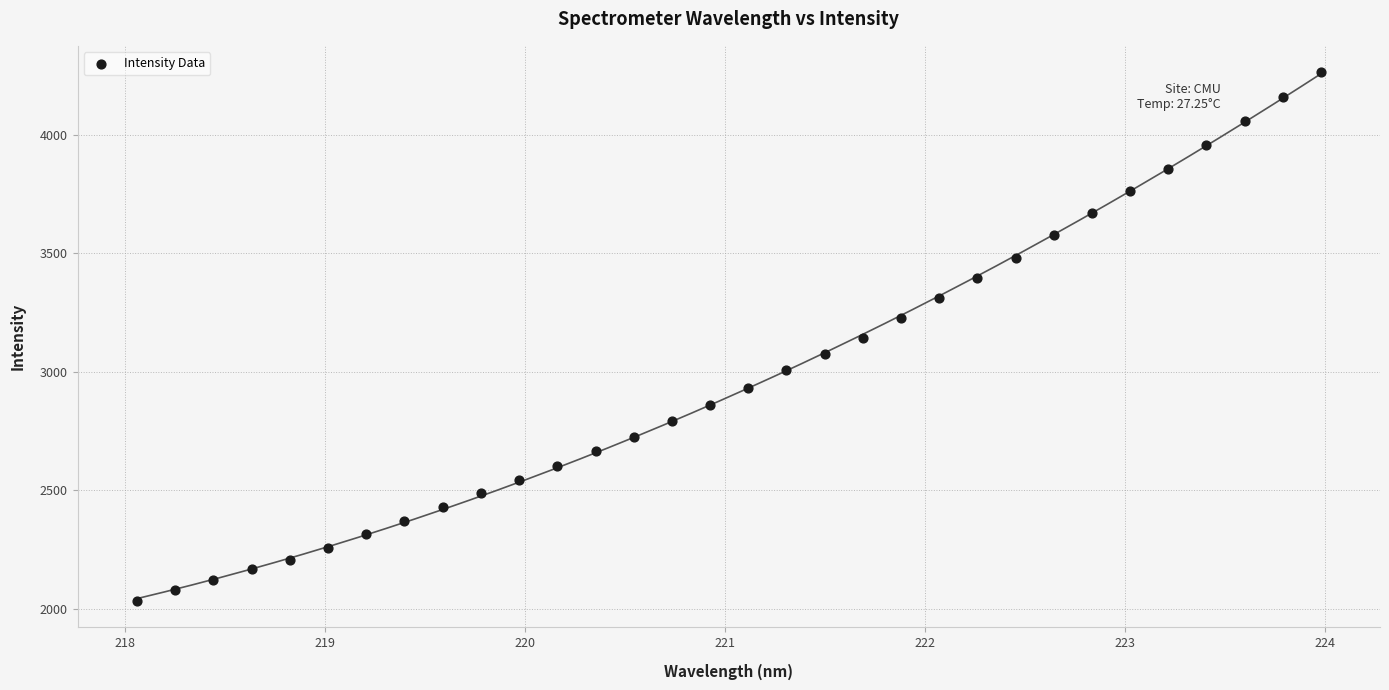

What is the range of X values (max minus min)?

5.9